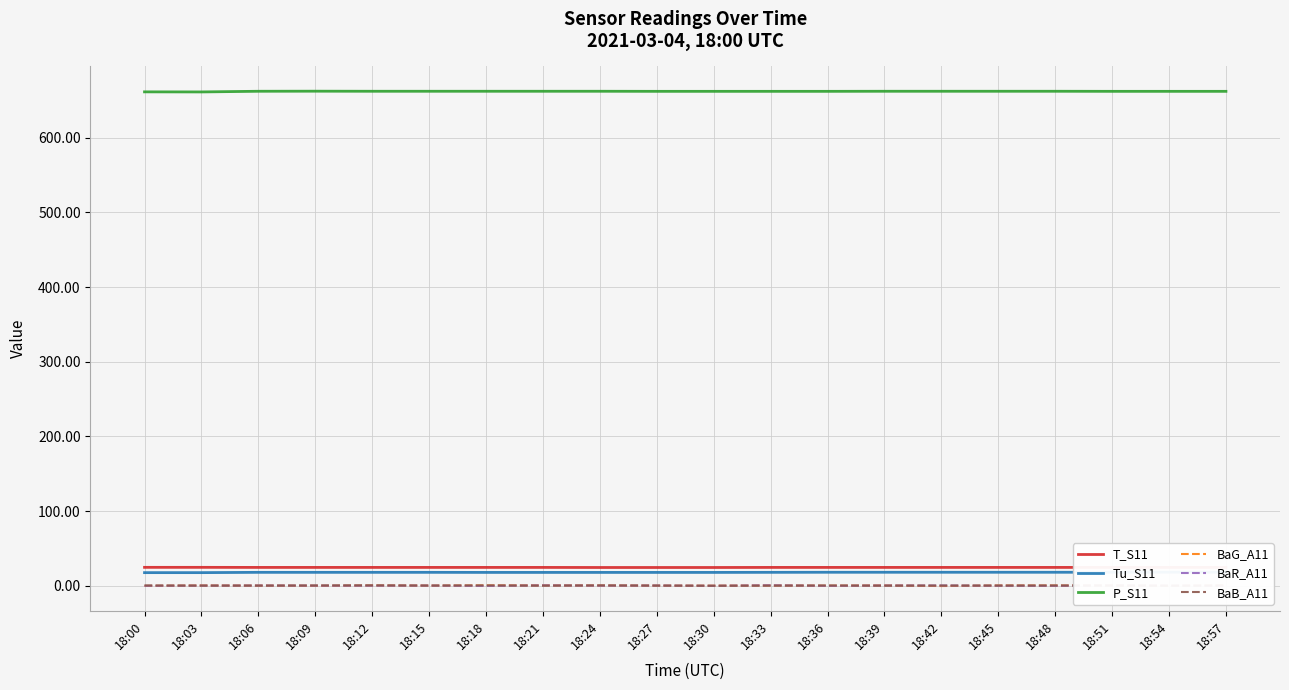

What is the difference between the maximum and minimum values in the BaG_A11 series?

0.9